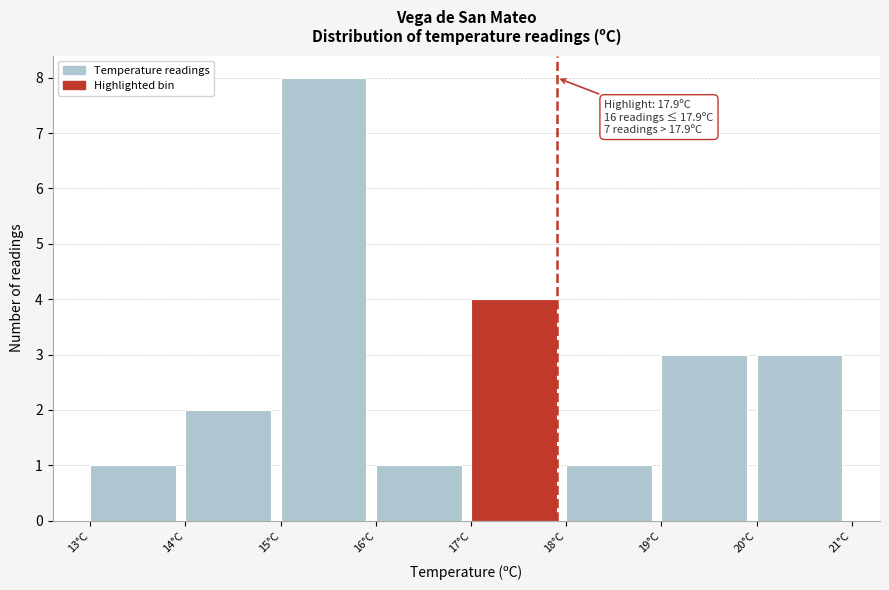

Over which range of the x-axis is the bar tallest?

15 to 16